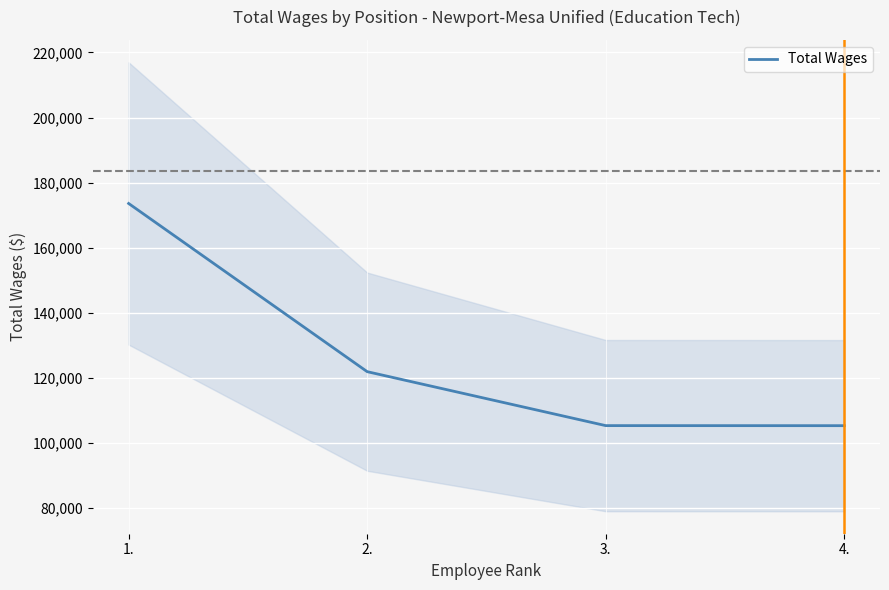

The value of Total Wages at 2. is 121875. True or false?

True